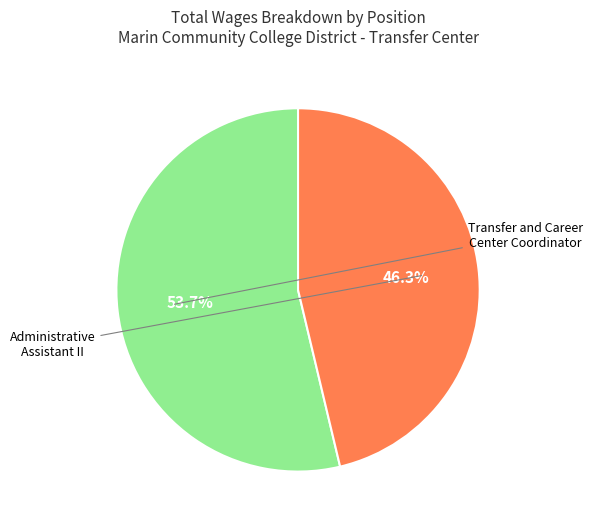

To the nearest percent, what percentage of the pie is Transfer and Career Center Coordinator?

54%